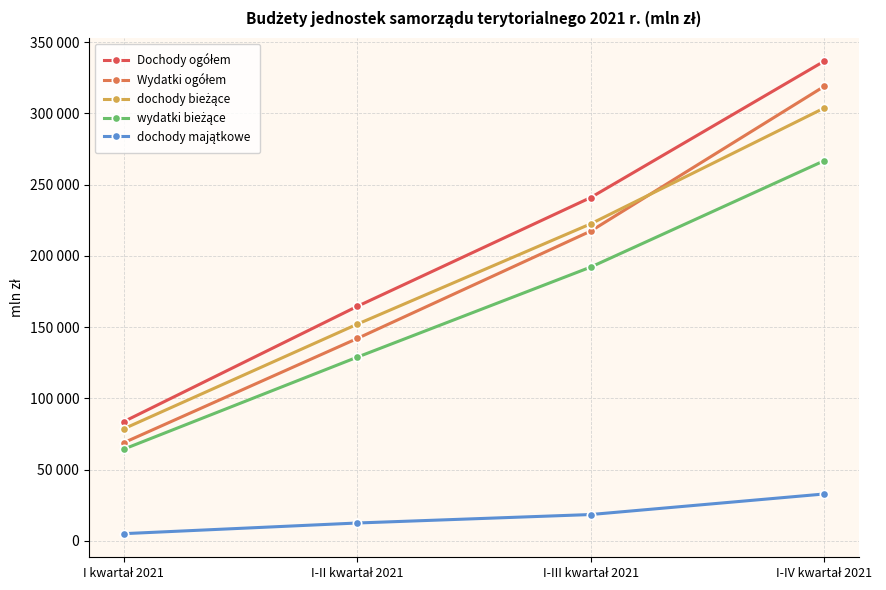

Reading left to right, list all the values displayed in this chart.

Dochody ogółem: 83706	164563	240911	336555
Wydatki ogółem: 68907	142018	217358	318883
dochody bieżące: 78674	152052	222459	303688
wydatki bieżące: 64383	128911	192108	266718
dochody majątkowe: 5032	12511	18453	32867